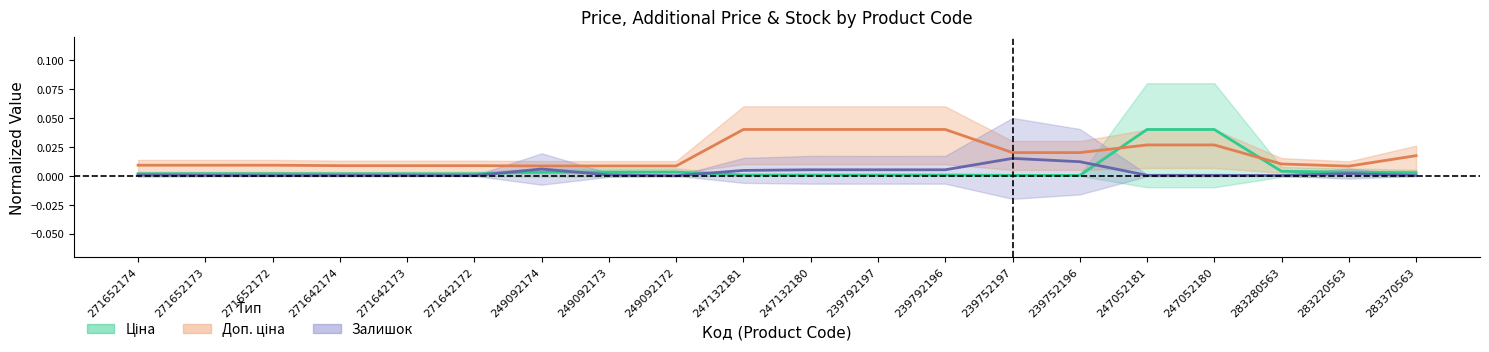

At how many categories does at least one series exceed 0?

20